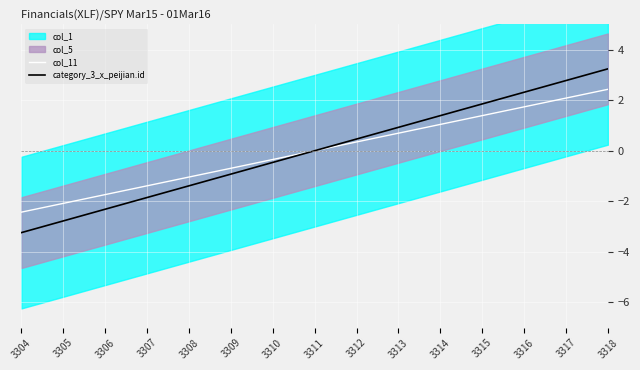

The value of category_3_x_peijian.id at 3307 is -1.0. True or false?

False